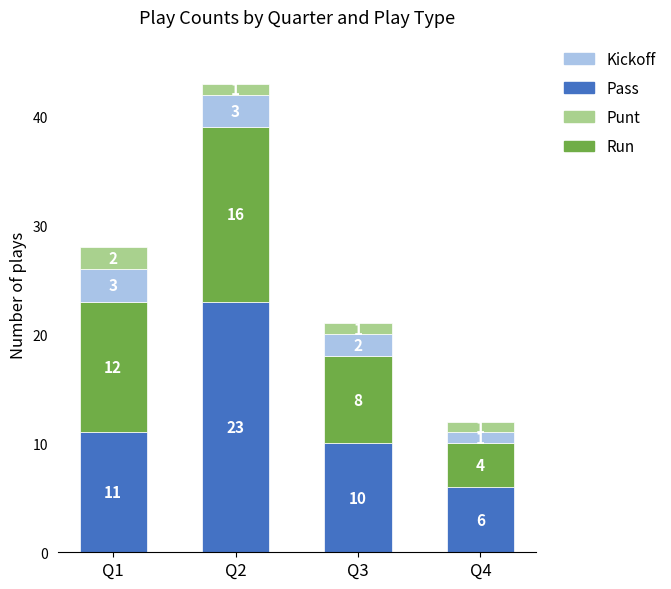

What is the total value across all series at Q3?

21